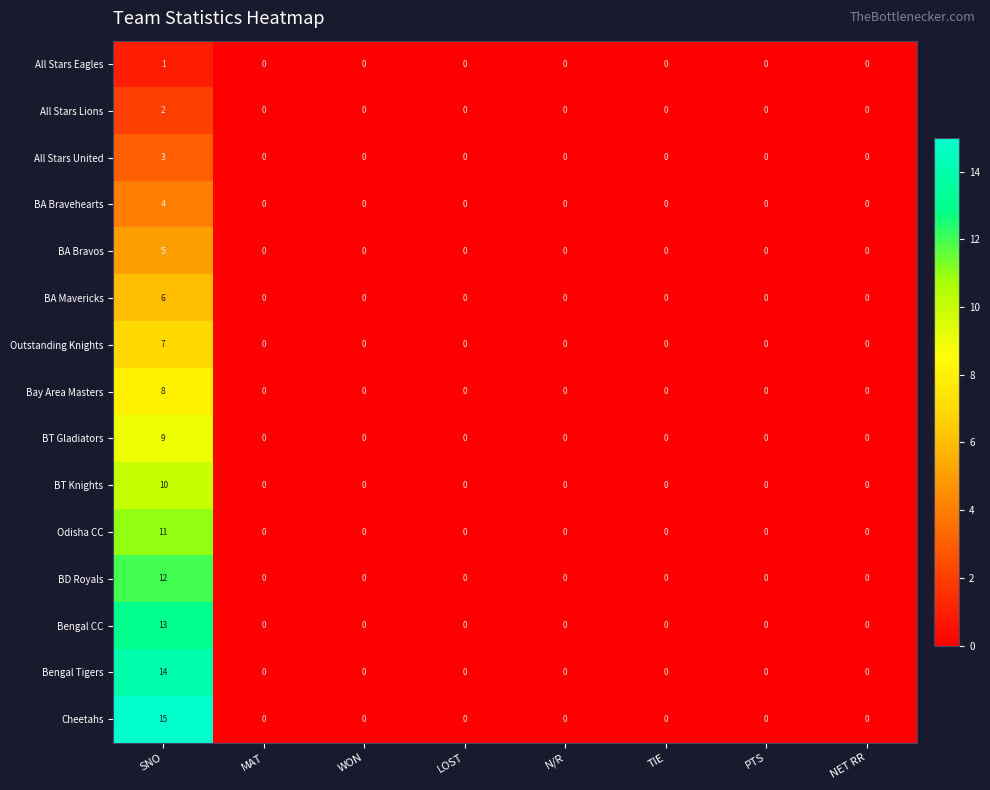

Which category has the highest value in the Bay Area Masters series?

SNO